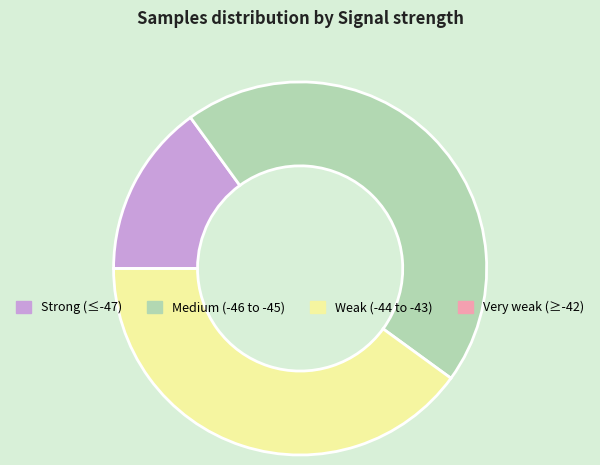

Is there any slice that represents more than half of the pie?

No